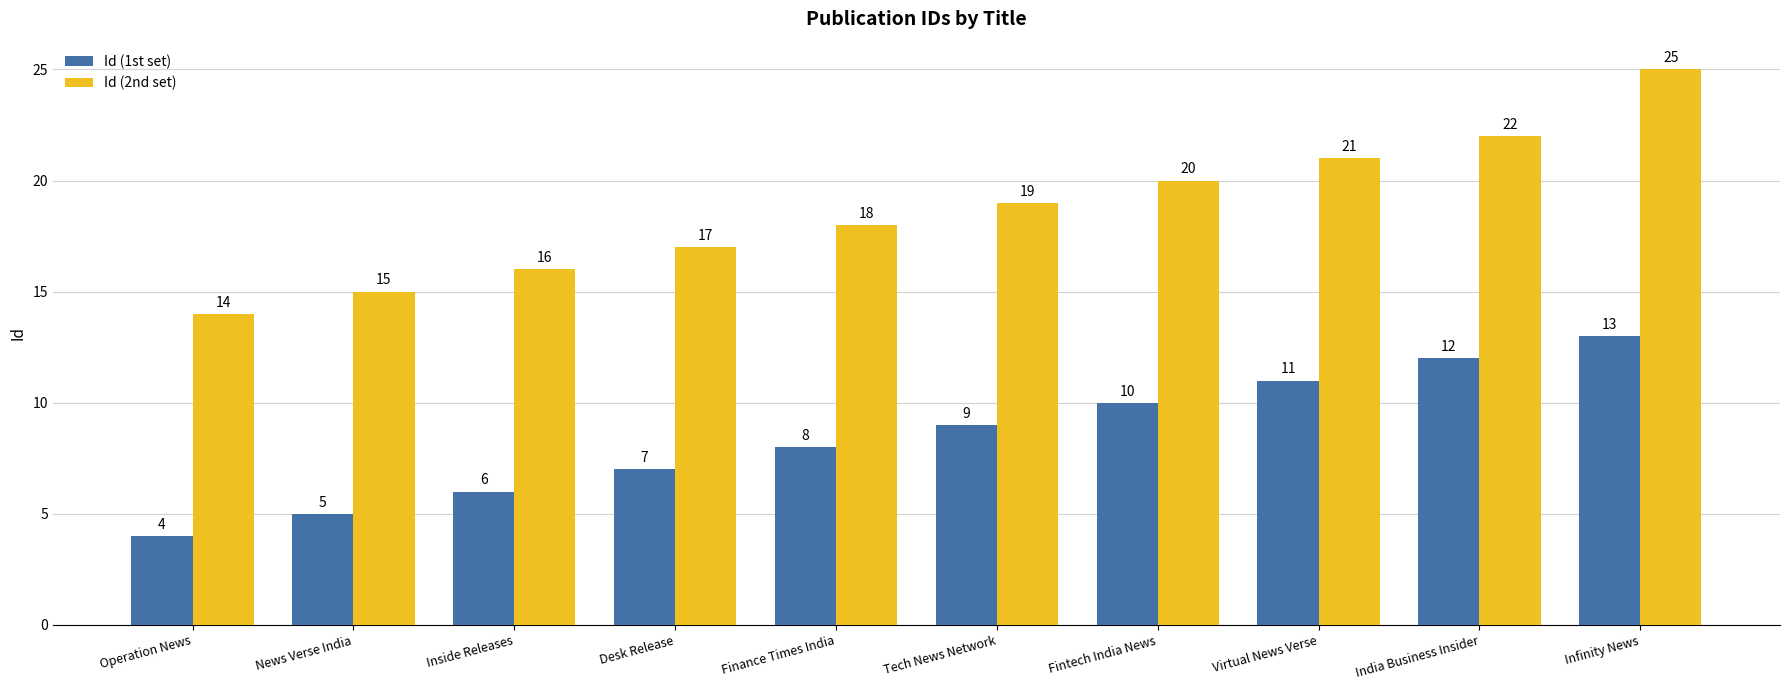

What is the maximum value for Id (1st set)?

13